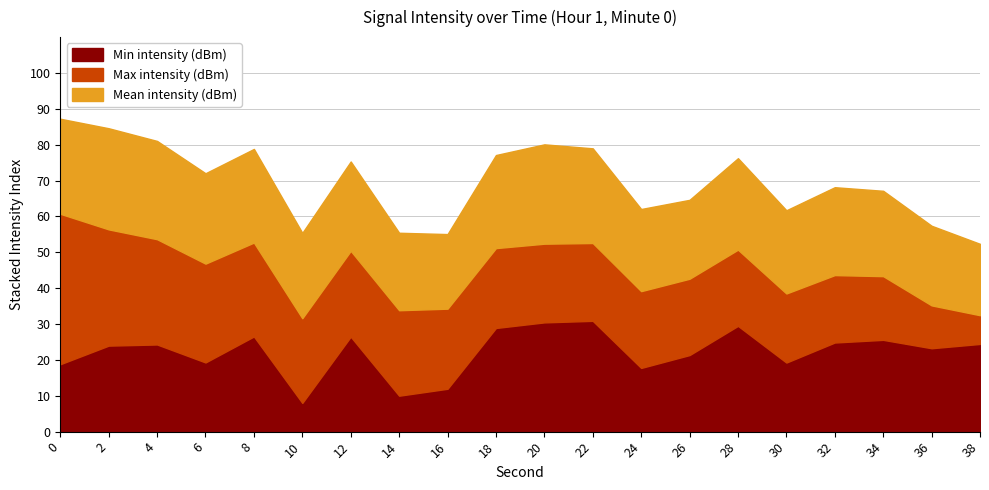

Is it true that Mean intensity (dBm) equals -239.7 at 38?

False